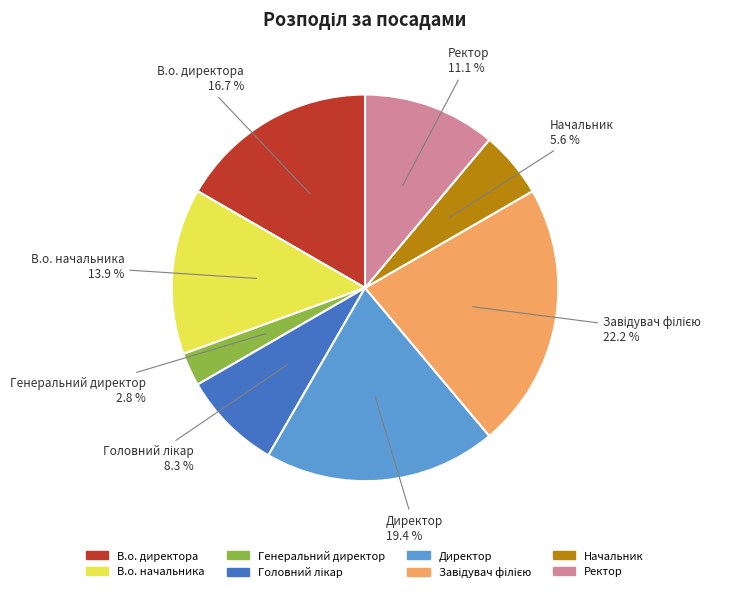

Does Ректор account for over 50% of the chart?

No